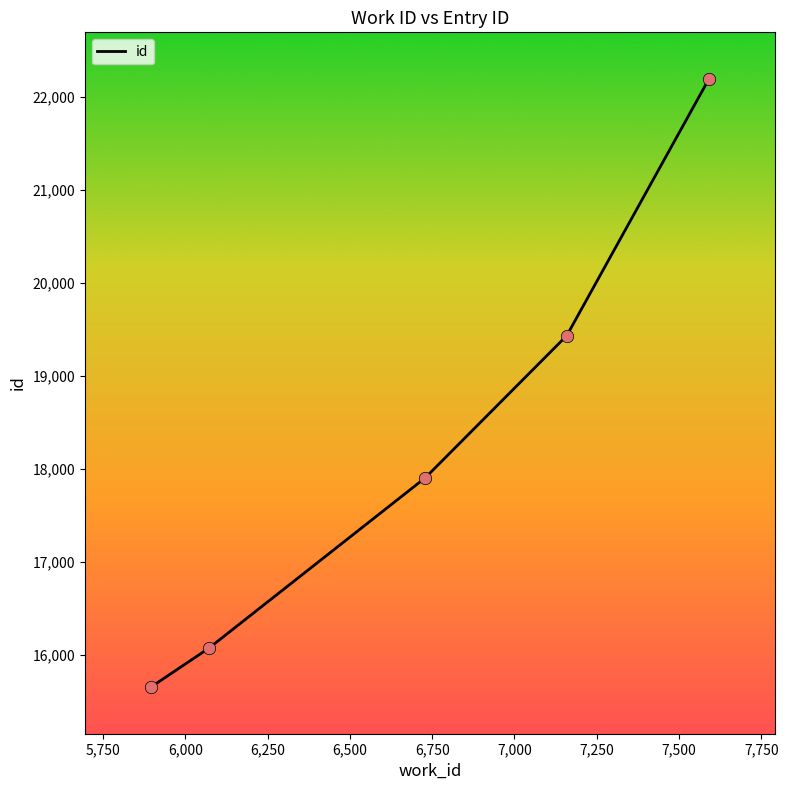

What is the difference between the maximum and minimum values?

6540